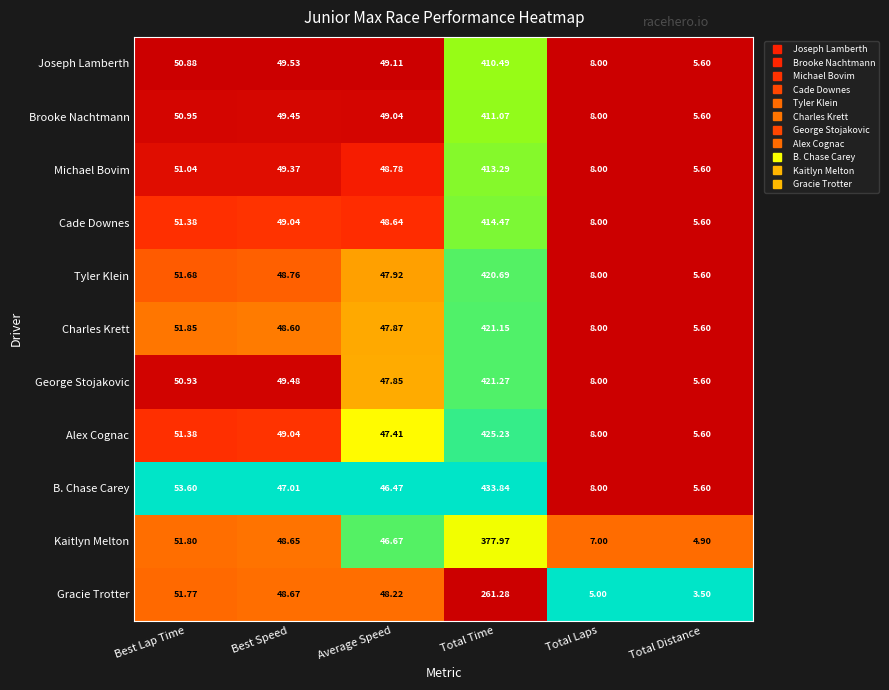

At which label does B. Chase Carey first exceed 47?

Best Lap Time